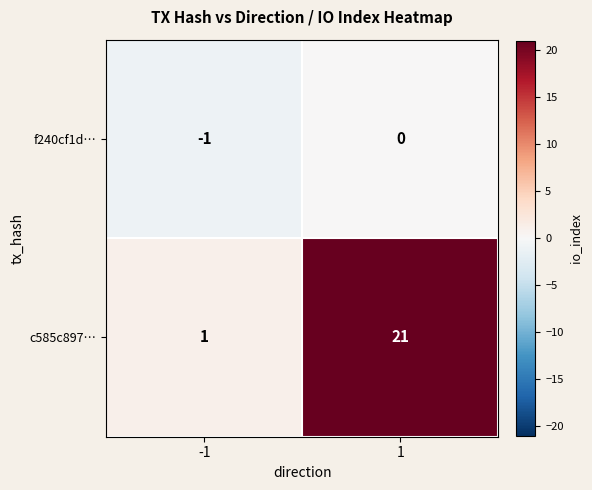

Which series has the widest spread of values?

c585c897…